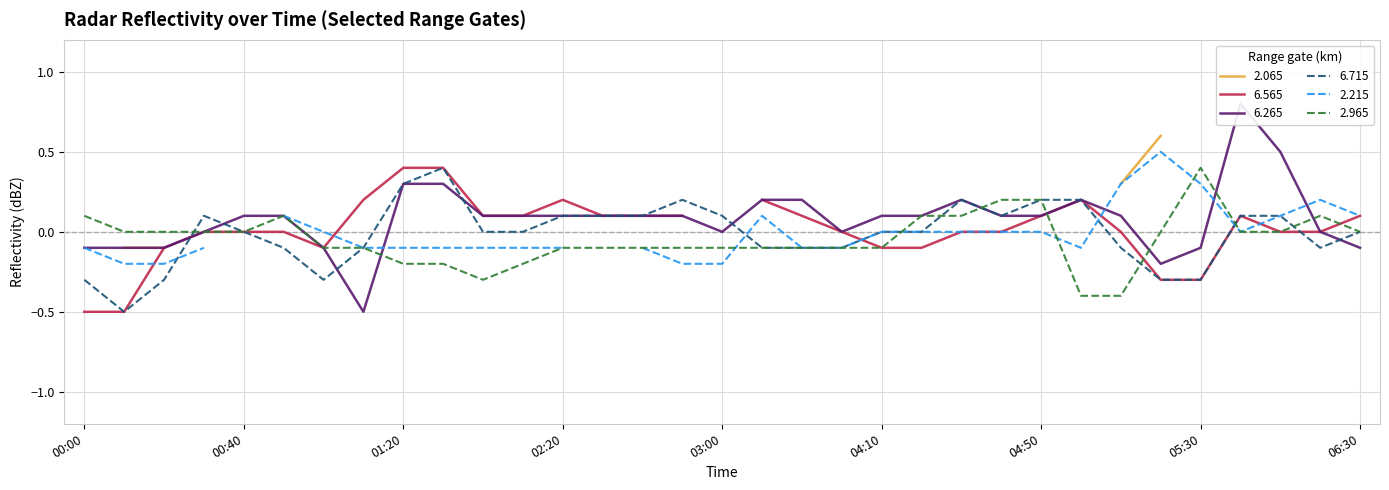

How many values in the 2.965 series are below 0?

17